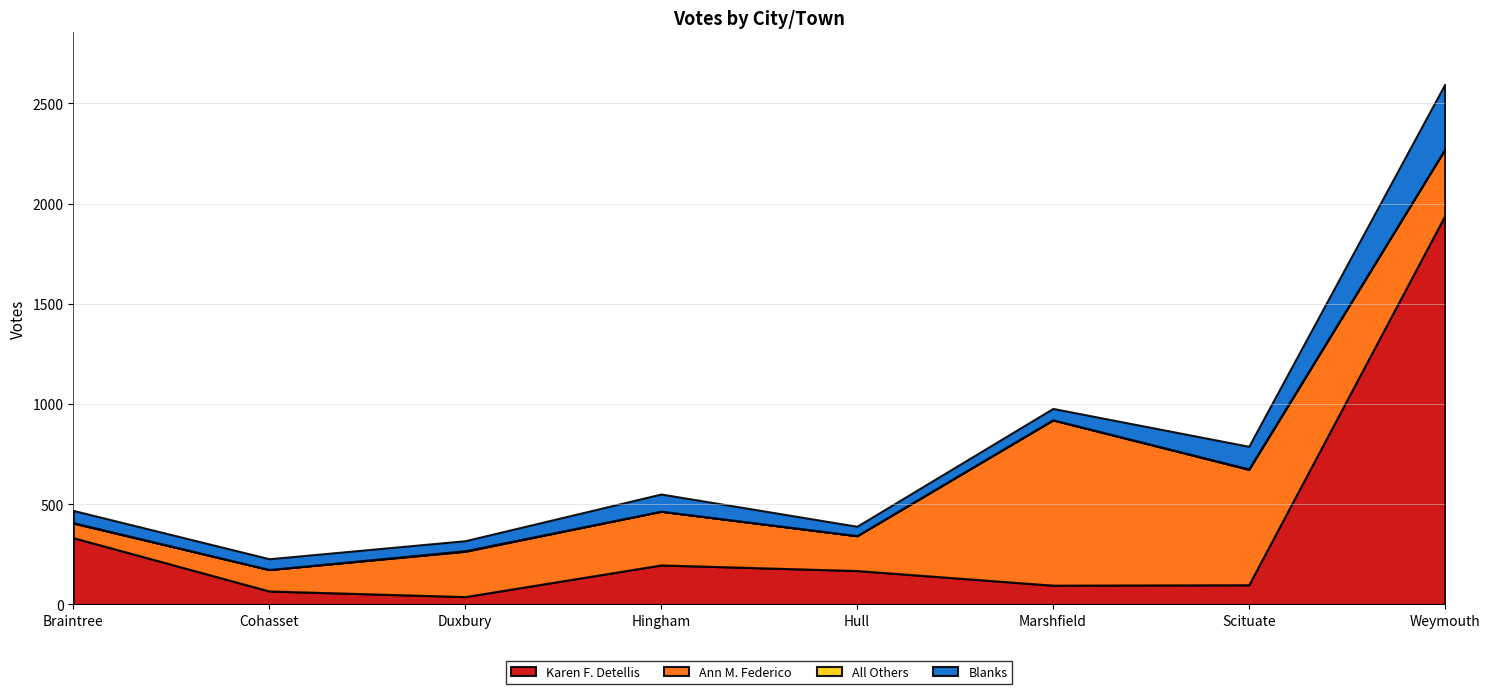

Reading left to right, transcribe all the data shown in this chart.

Karen F. Detellis: Braintree=333	Cohasset=67	Duxbury=39	Hingham=197	Hull=169	Marshfield=96	Scituate=98	Weymouth=1939
Ann M. Federico: Braintree=73	Cohasset=107	Duxbury=226	Hingham=268	Hull=174	Marshfield=825	Scituate=576	Weymouth=332
All Others: Braintree=2	Cohasset=0	Duxbury=3	Hingham=0	Hull=0	Marshfield=0	Scituate=2	Weymouth=0
Blanks: Braintree=61	Cohasset=54	Duxbury=50	Hingham=86	Hull=47	Marshfield=57	Scituate=113	Weymouth=324